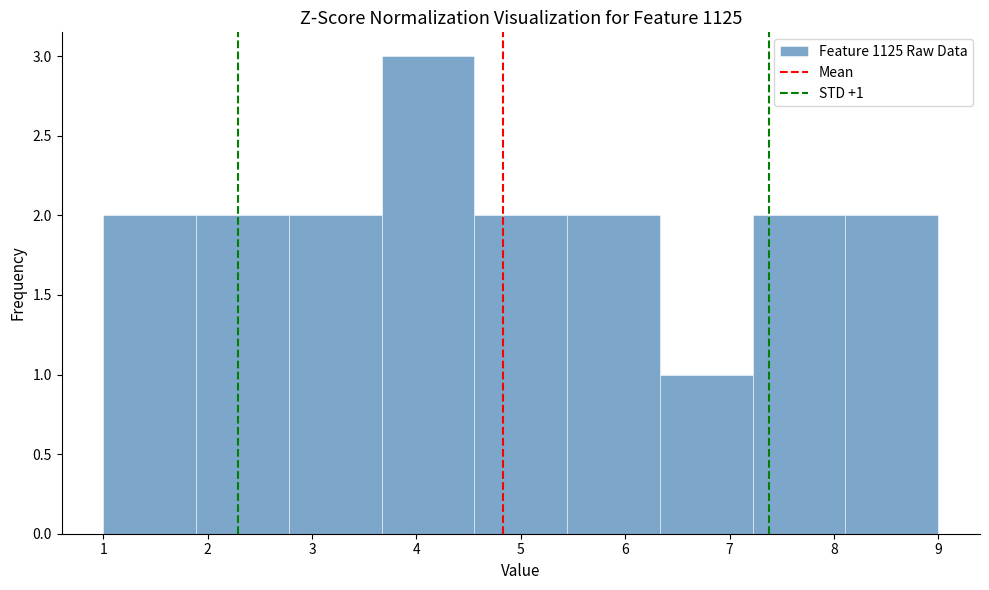

Which range on the x-axis has the tallest bar?

3.7 to 4.6